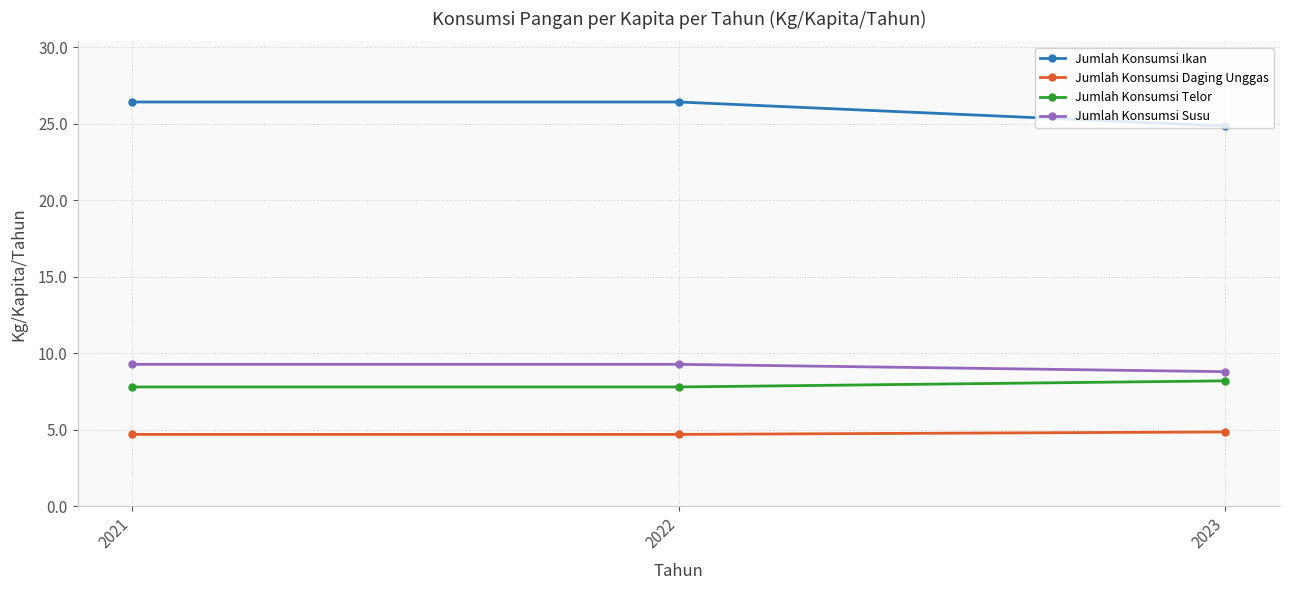

What is the value of the Jumlah Konsumsi Susu point at the 3rd from the left?

8.8